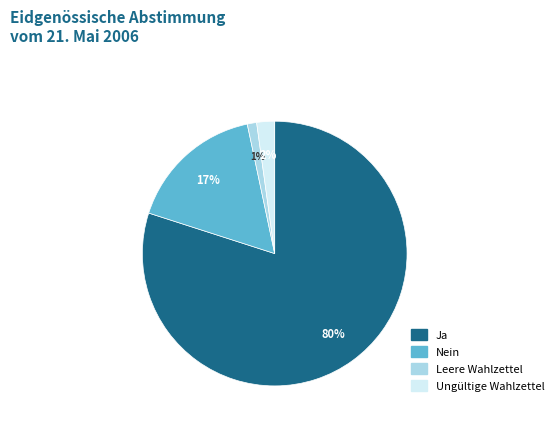

Combined, do Ungültige Wahlzettel and Nein account for over 50%?

No